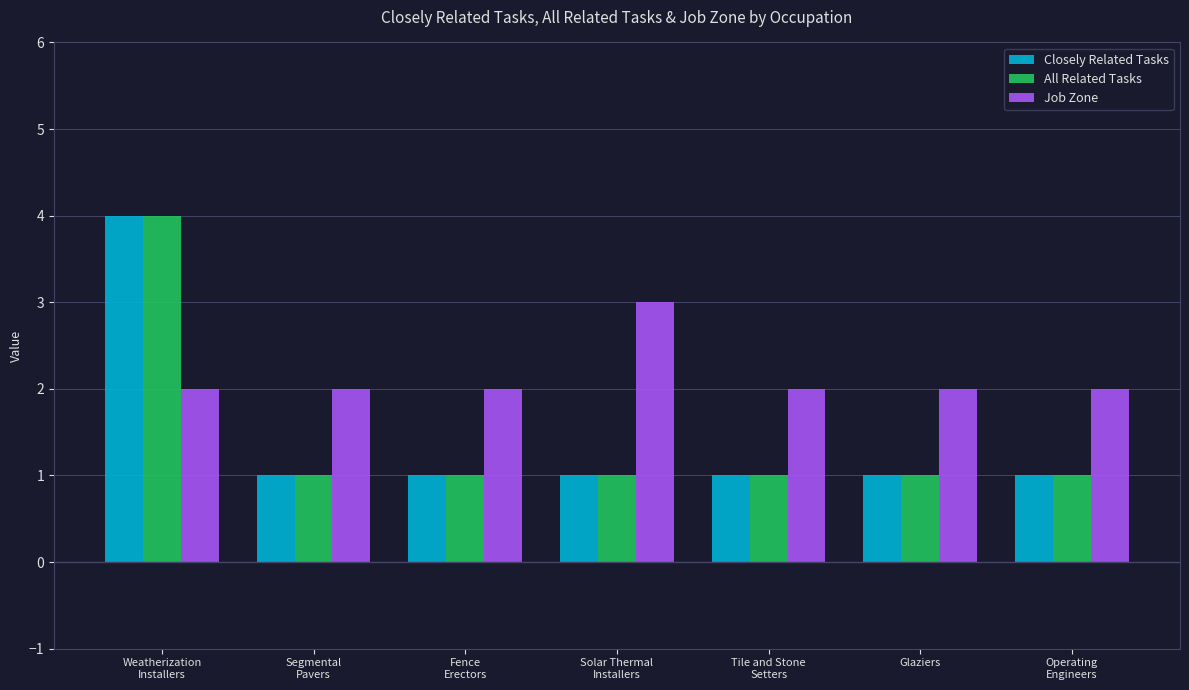

What is the sum of all All Related Tasks values?

10